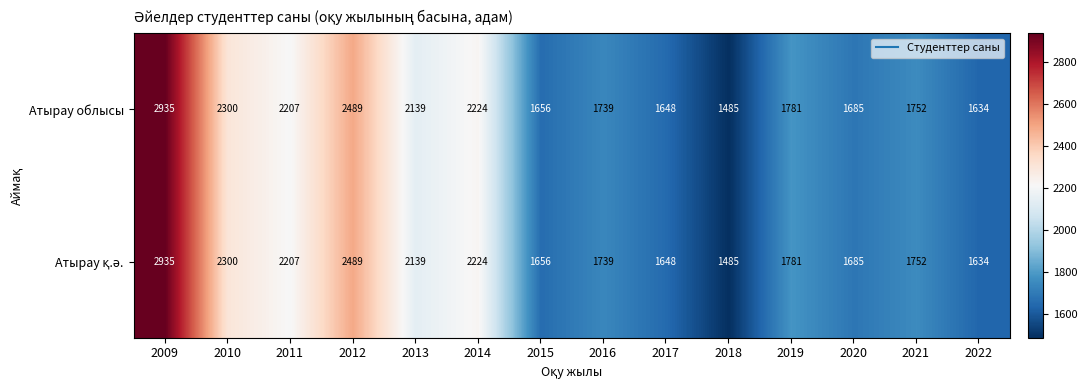

At which category is the sum across all series the highest?

2009